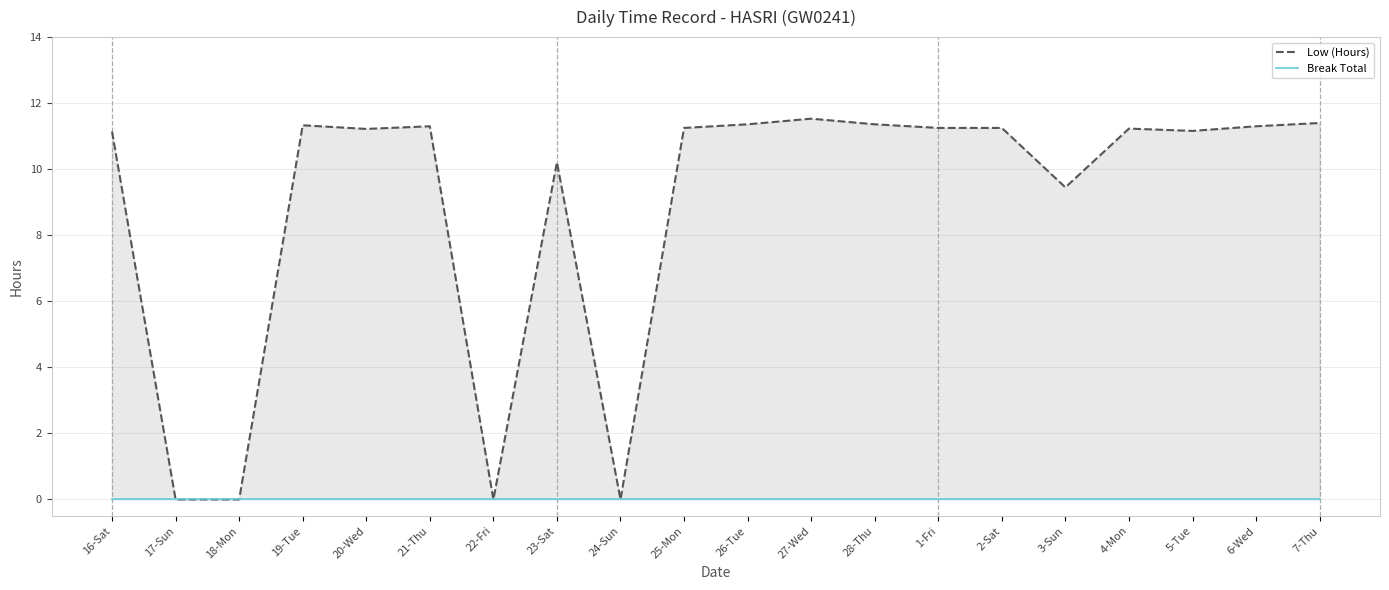

What is the highest value of the Low (Hours) series?

11.5